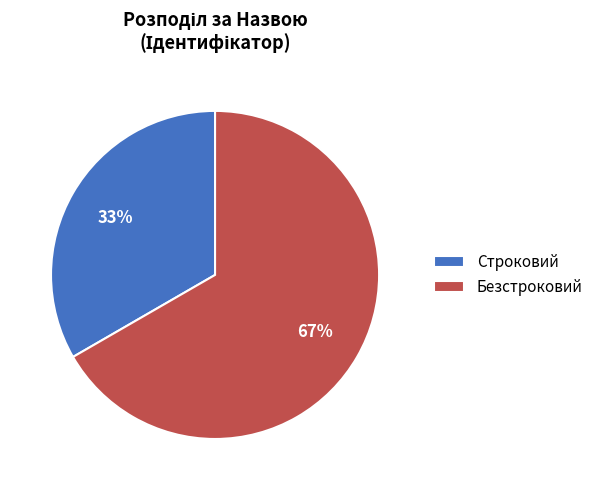

Which category has the biggest portion of the pie?

Безстроковий